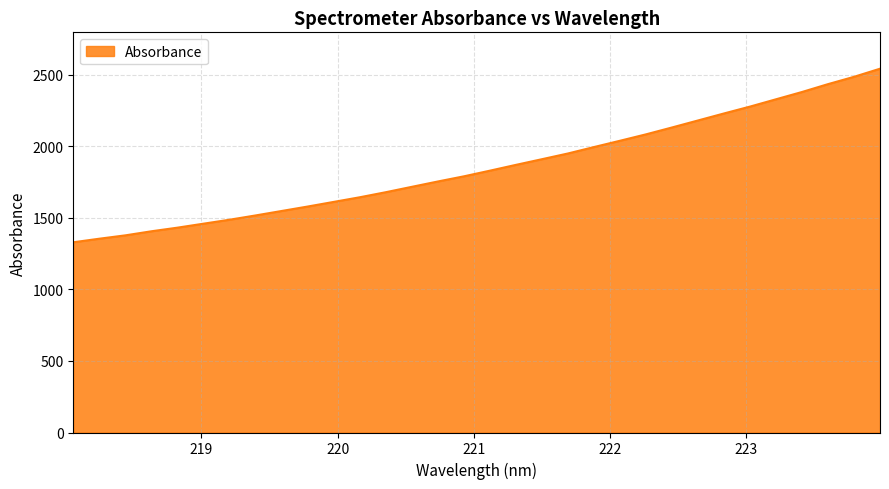

What is the difference between the maximum and minimum values?

1213.4